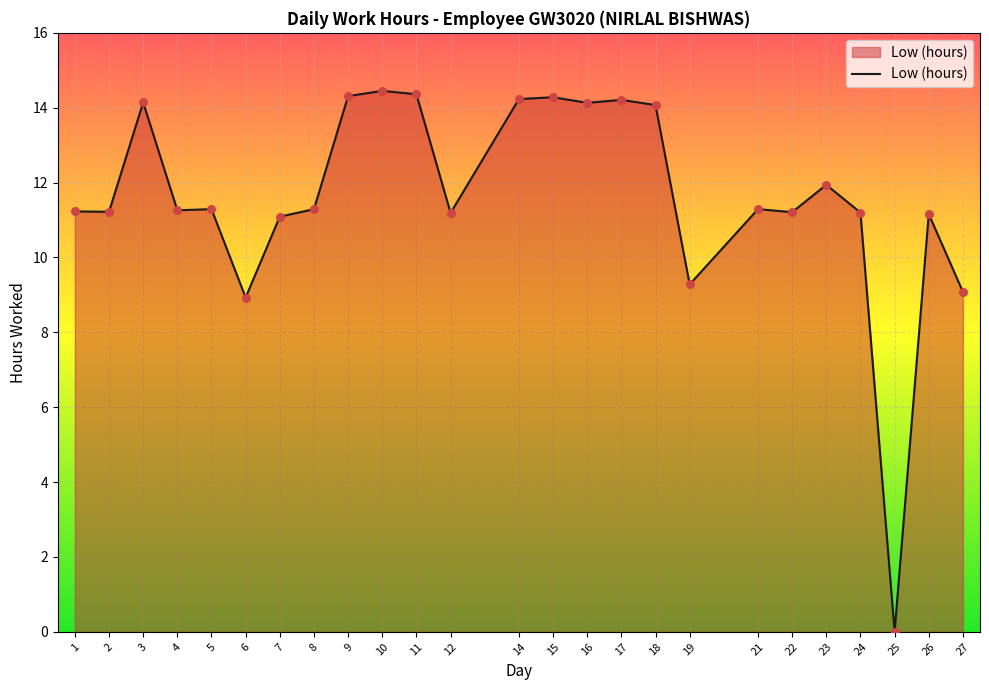

What is the ratio of the value at 11 to the value at 26?

1.3